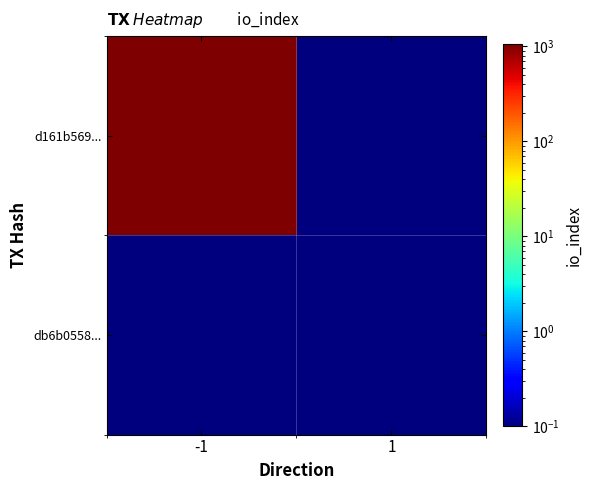

What is the greatest value displayed?

1055.1